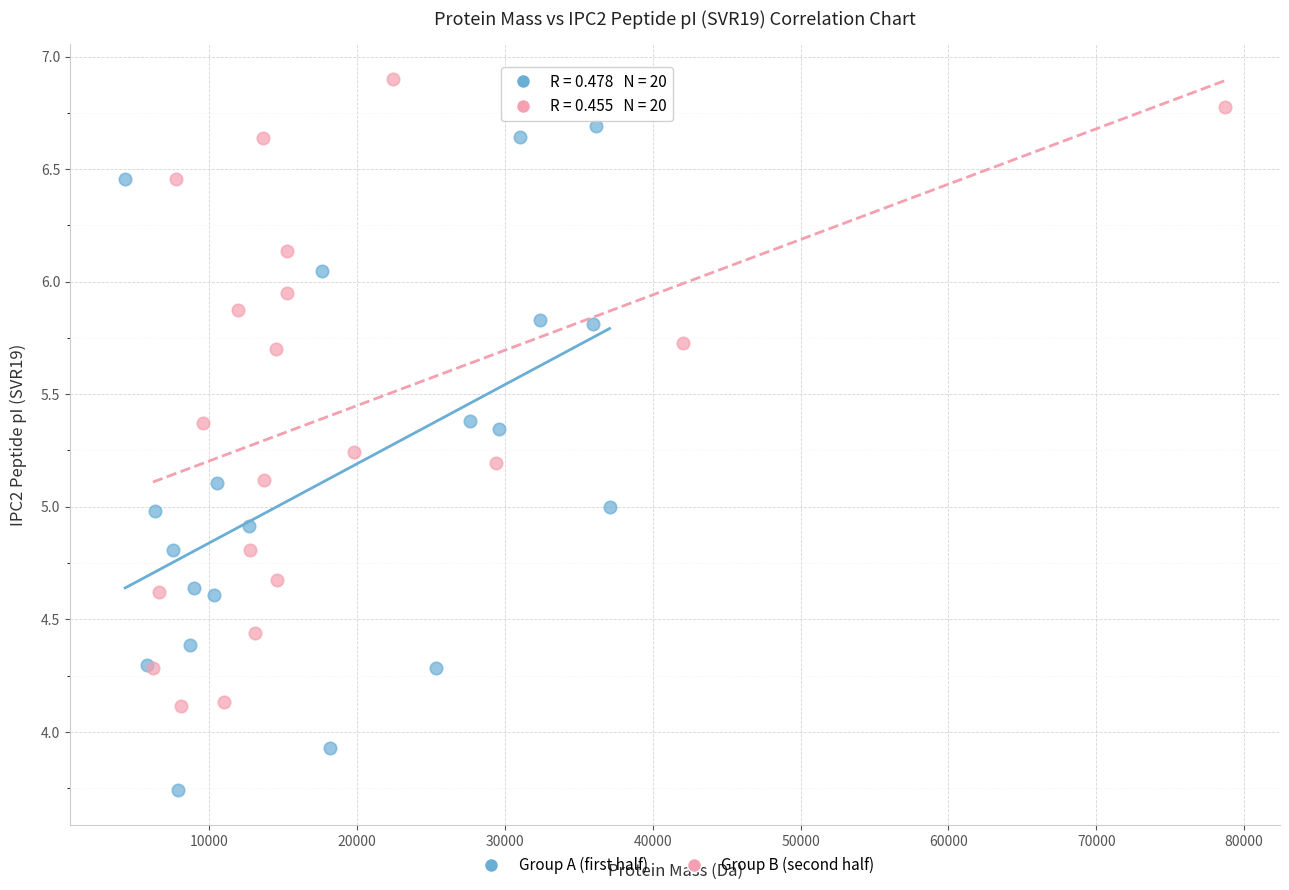

Which series reaches the maximum Y coordinate?

Group B (second half)